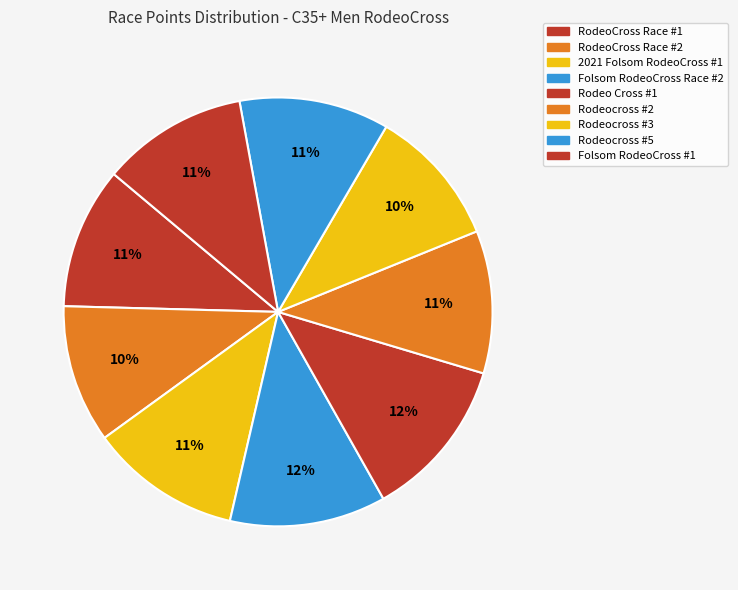

To the nearest percent, what is the average slice percentage?

11%